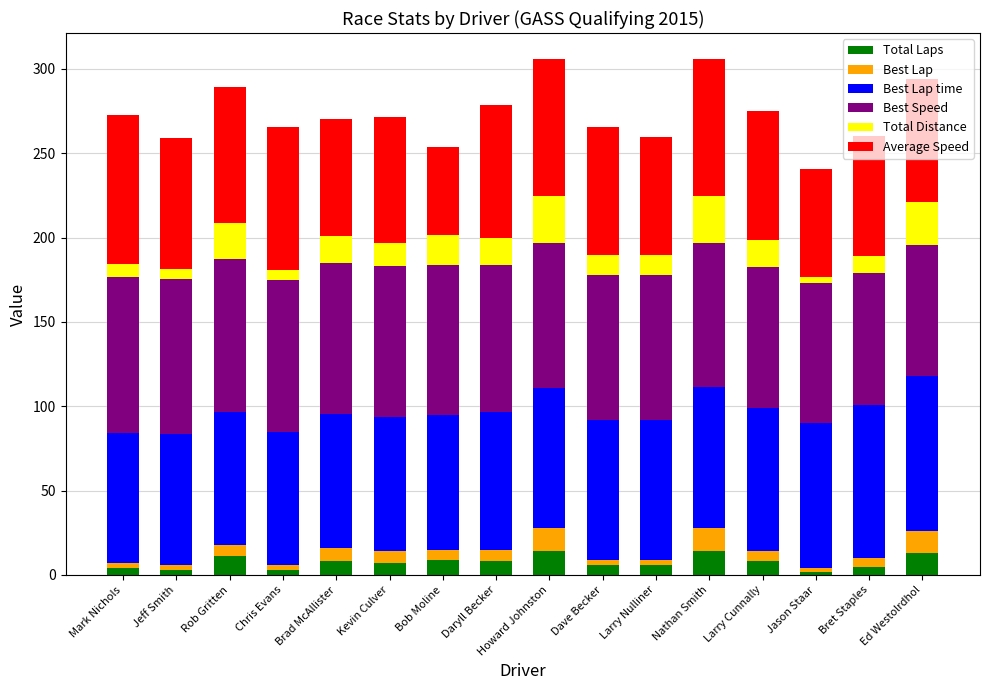

Is it true that Total Laps equals 7.0 at Kevin Culver?

True